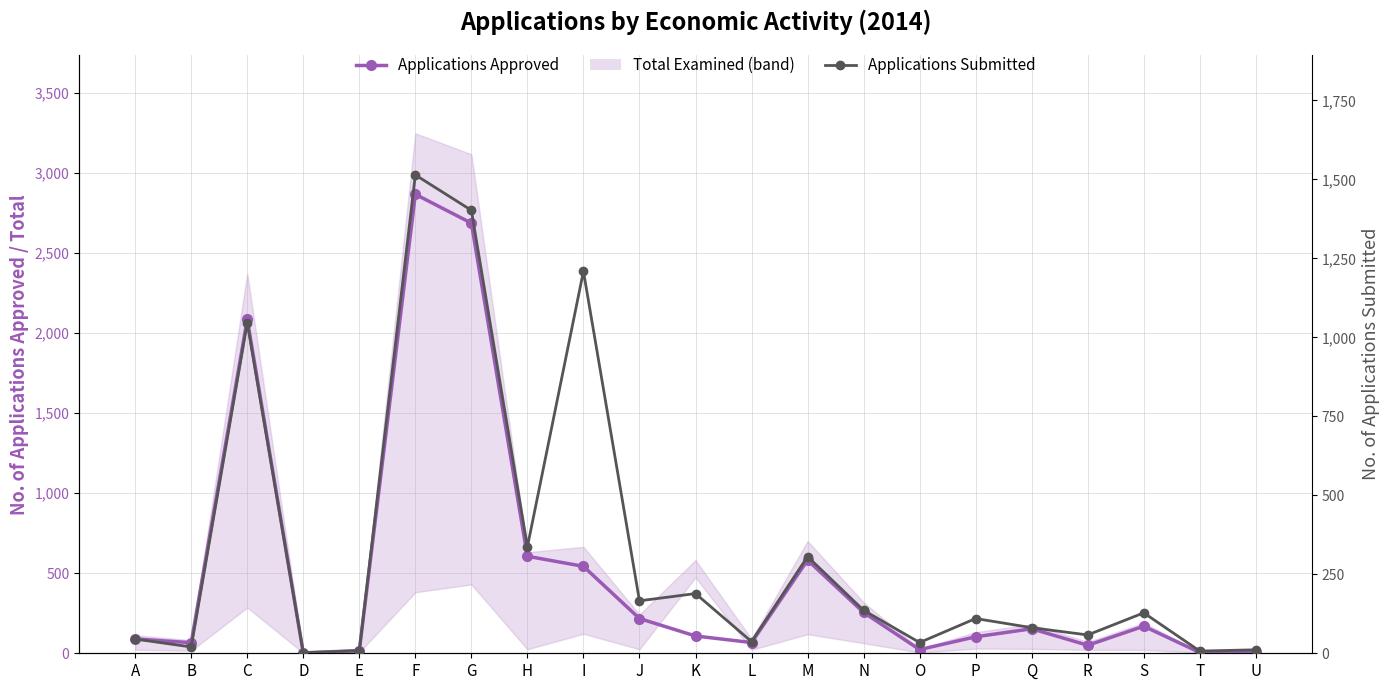

Rank the categories by Applications Submitted value from lowest to highest.

D, T, E, U, B, O, L, A, R, Q, P, S, N, J, K, M, H, C, I, G, F